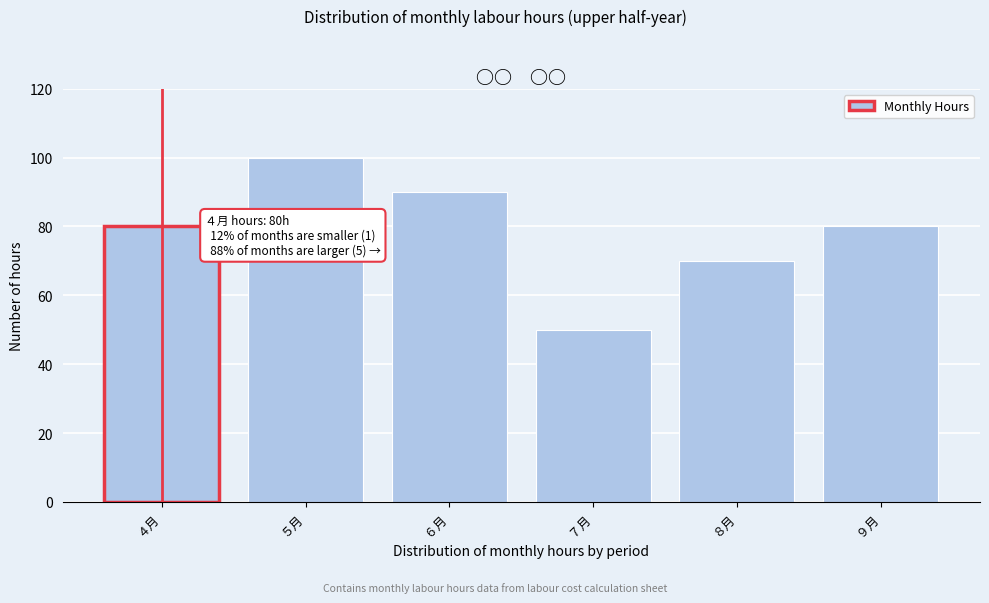

Reading left to right, extract all data points from this chart.

４月=80	５月=100	６月=90	７月=50	８月=70	９月=80